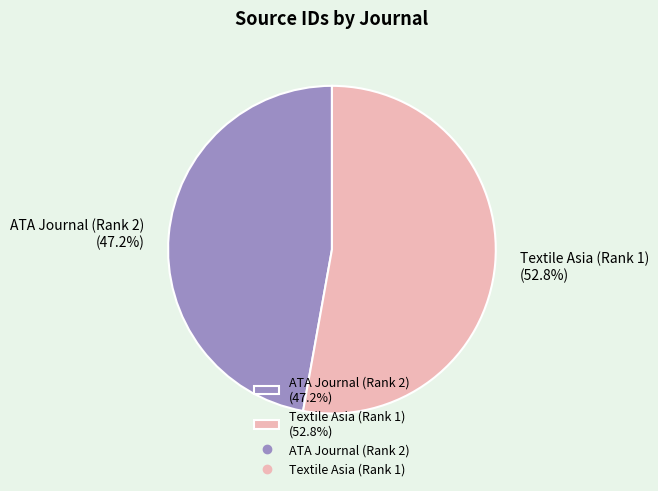

What portion of the pie excludes ATA Journal (Rank 2)?

52.8%